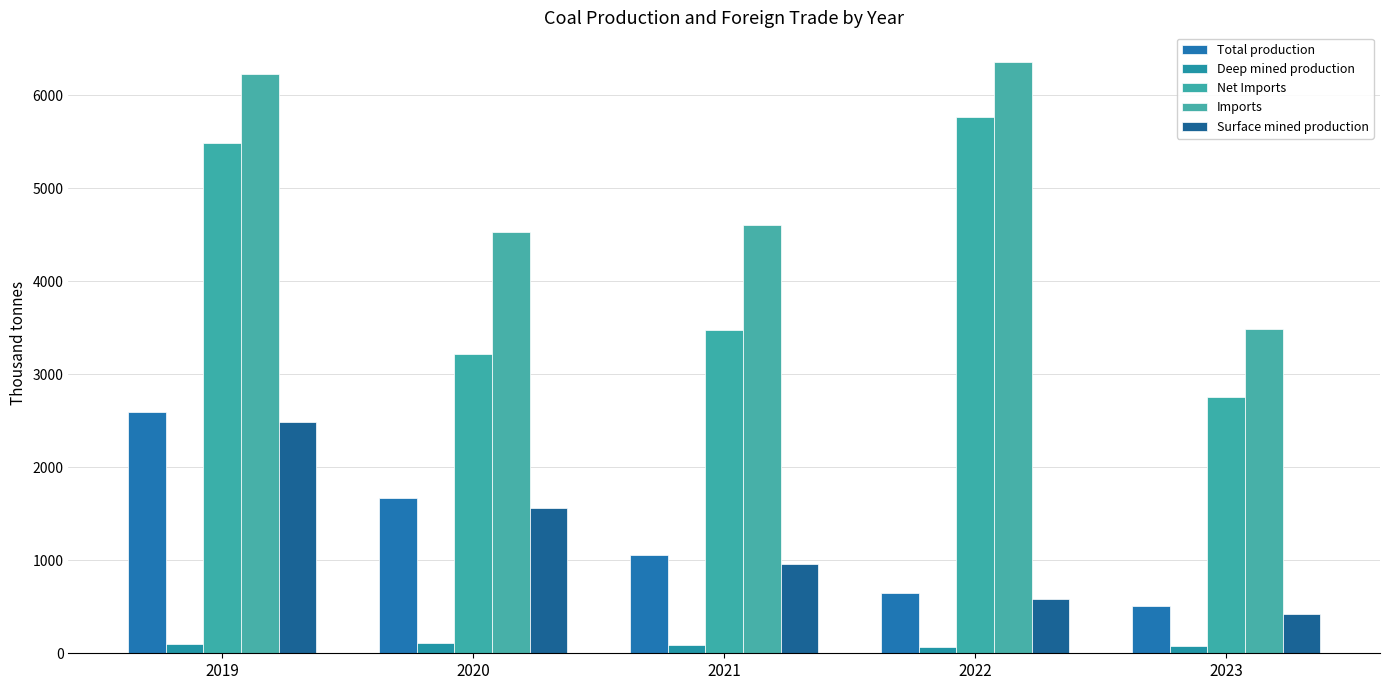

What are all the series names shown in the legend?

Total production, Deep mined production, Net Imports, Imports, Surface mined production